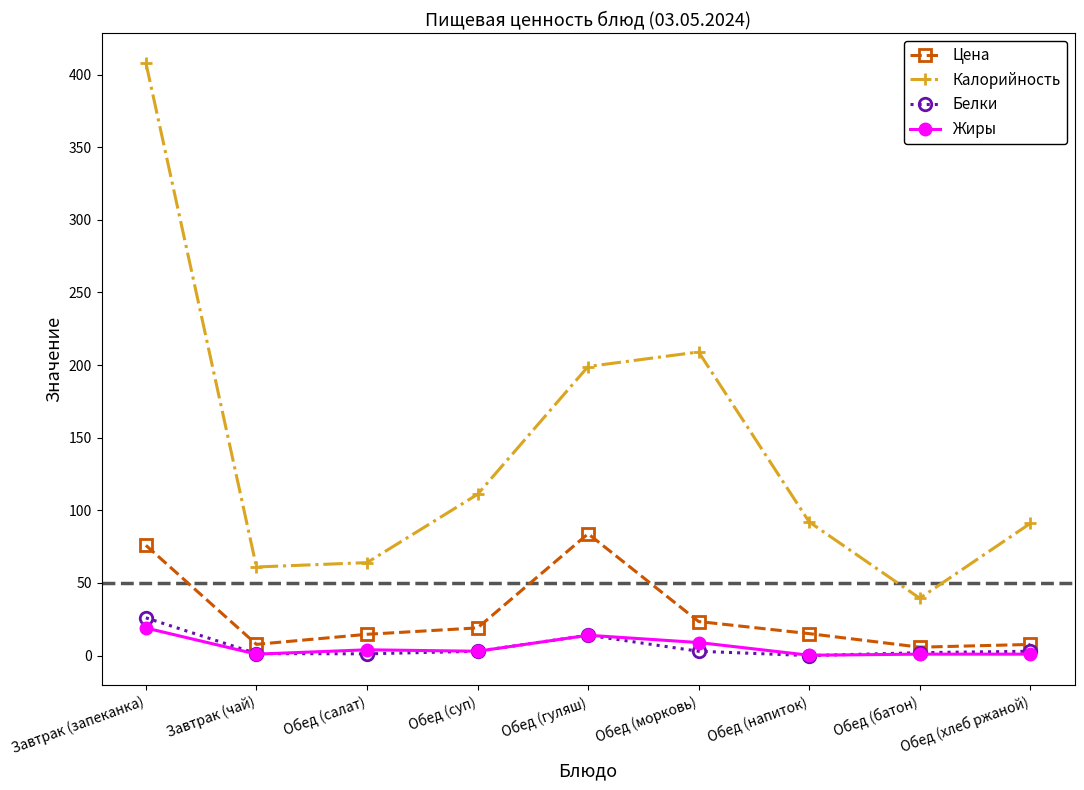

Which series has the largest range (max minus min)?

Калорийность